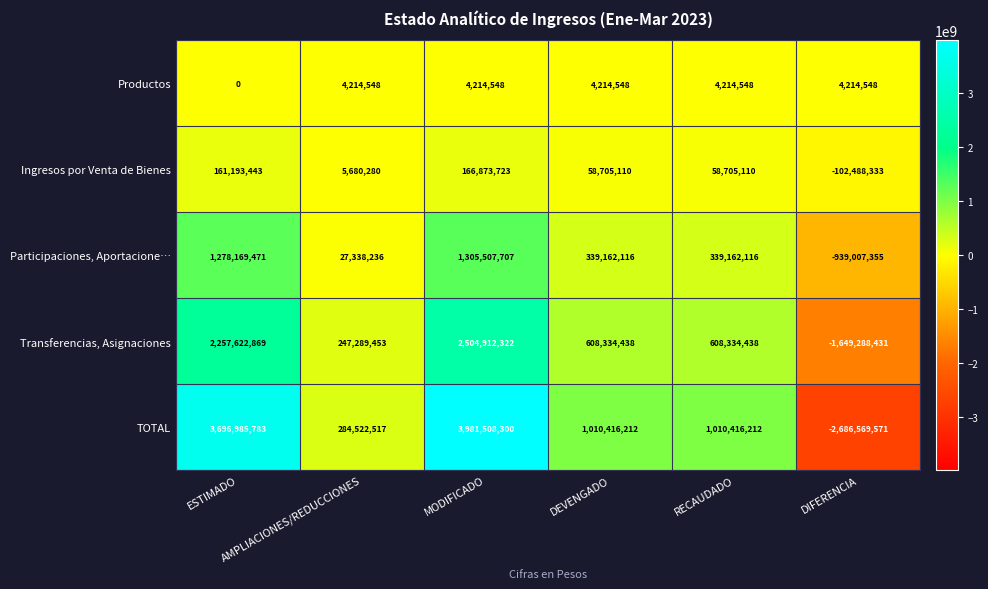

Which series has the largest total across all categories?

TOTAL